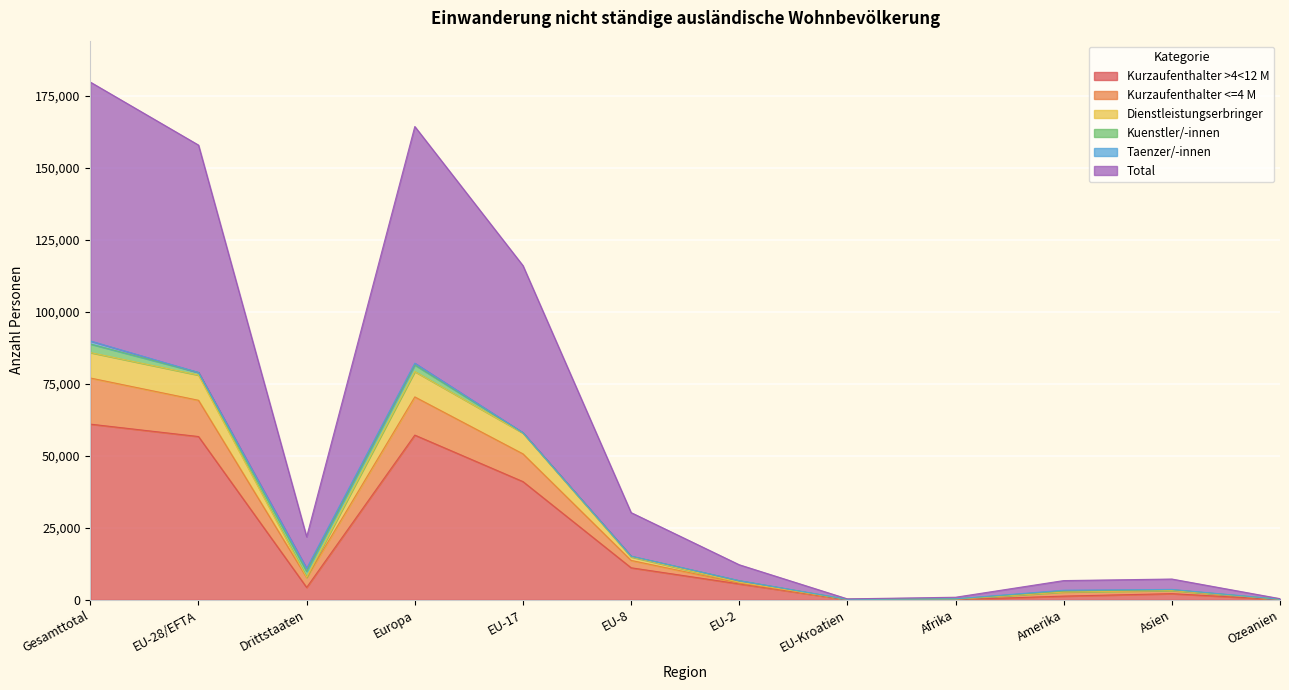

What is the label of the 6th point from the left?

EU-8